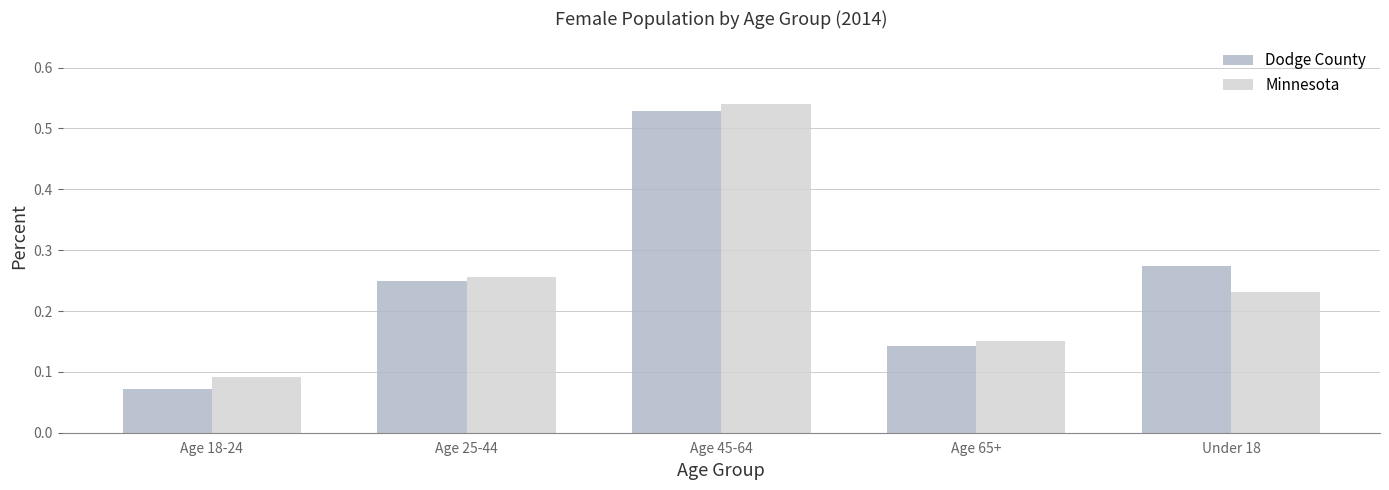

At which label does Minnesota reach its peak?

Age 45-64